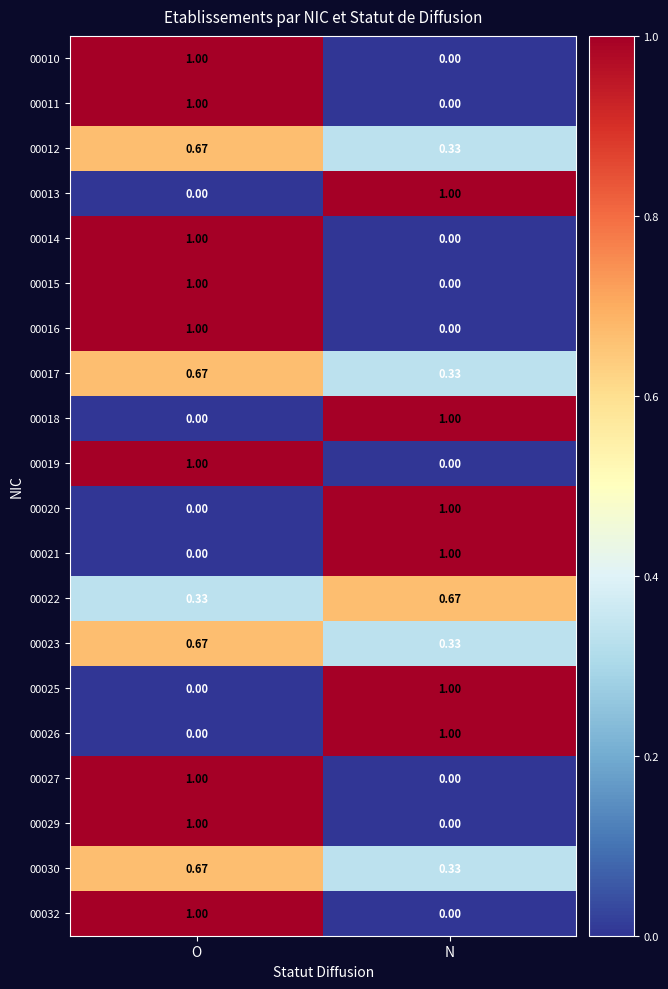

Where is 00013 nearest to the value 0?

O